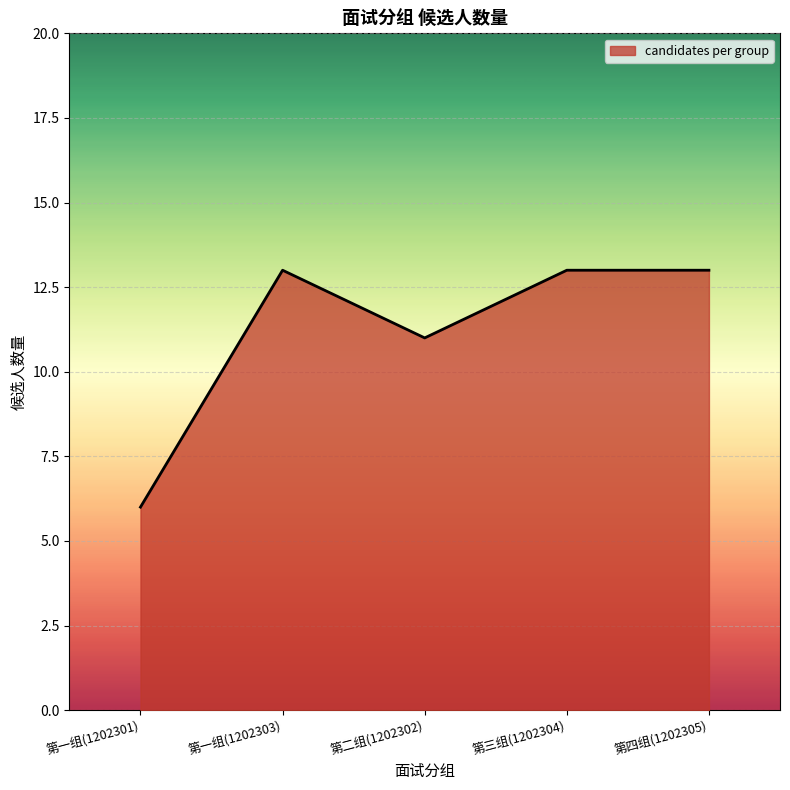

Which has a higher value, 第四组(1202305) or 第一组(1202301)?

第四组(1202305)